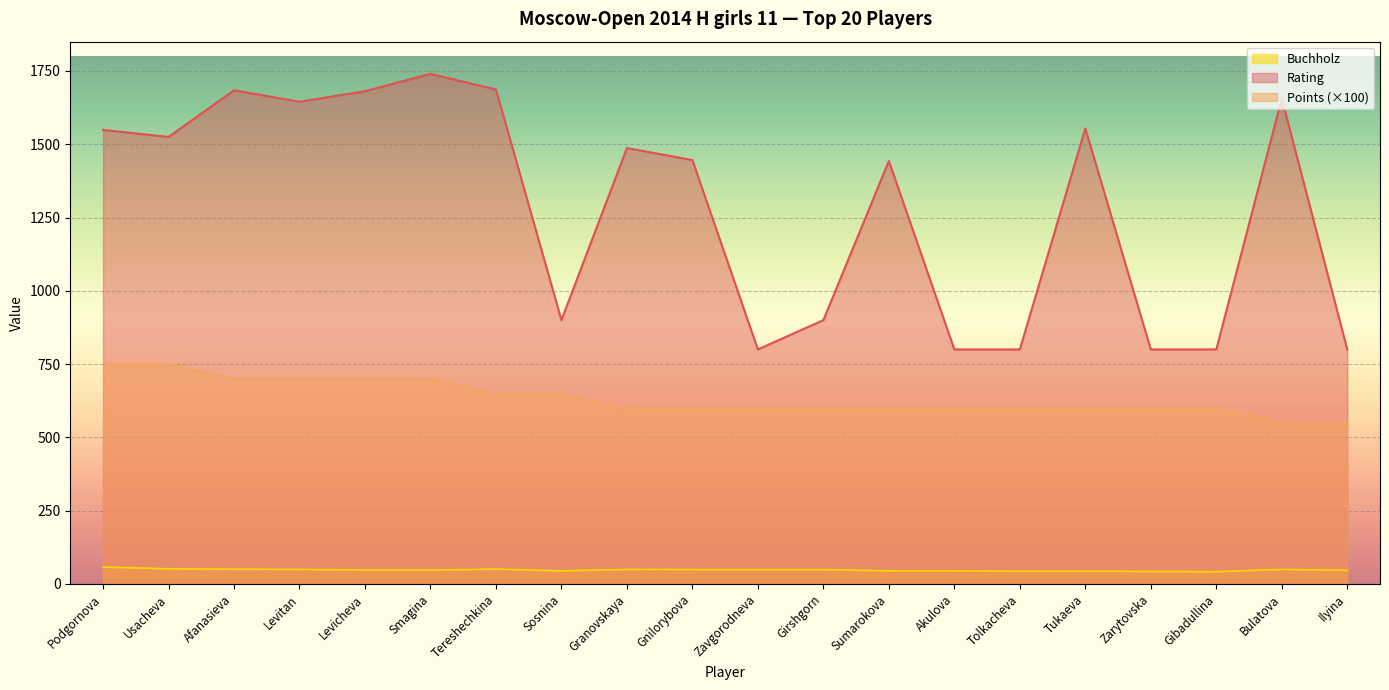

Which series has the largest total across all categories?

Rating